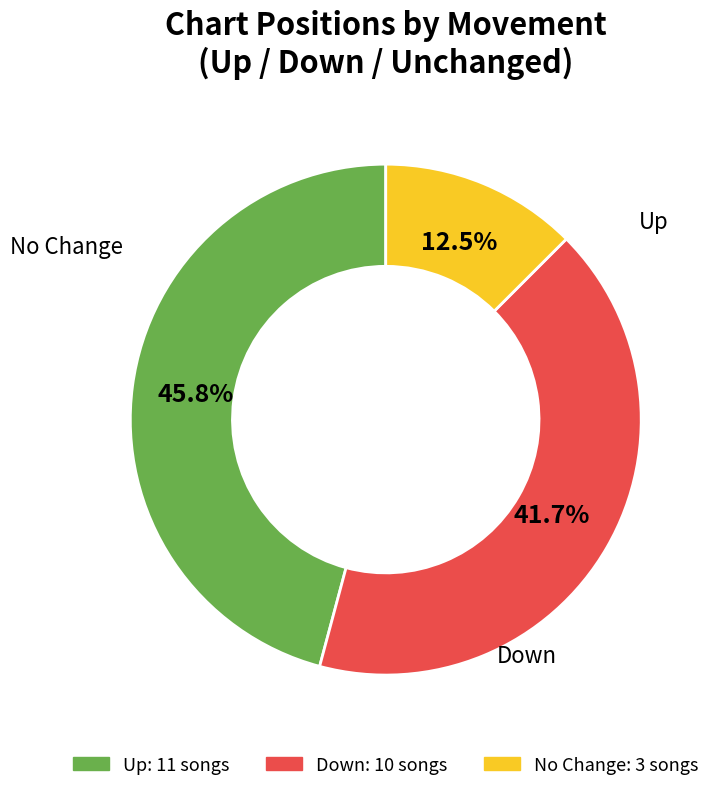

Is there a majority slice in this chart?

No